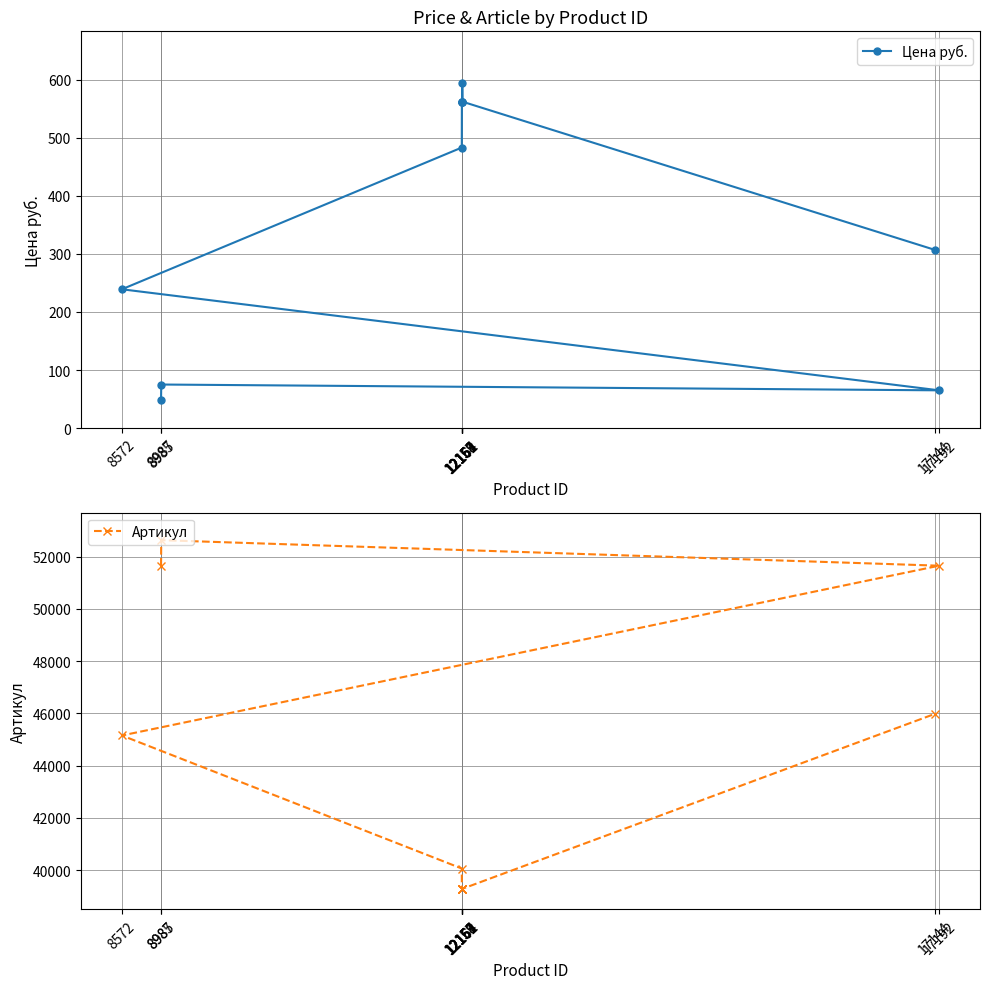

Which series has the largest range (max minus min)?

Артикул